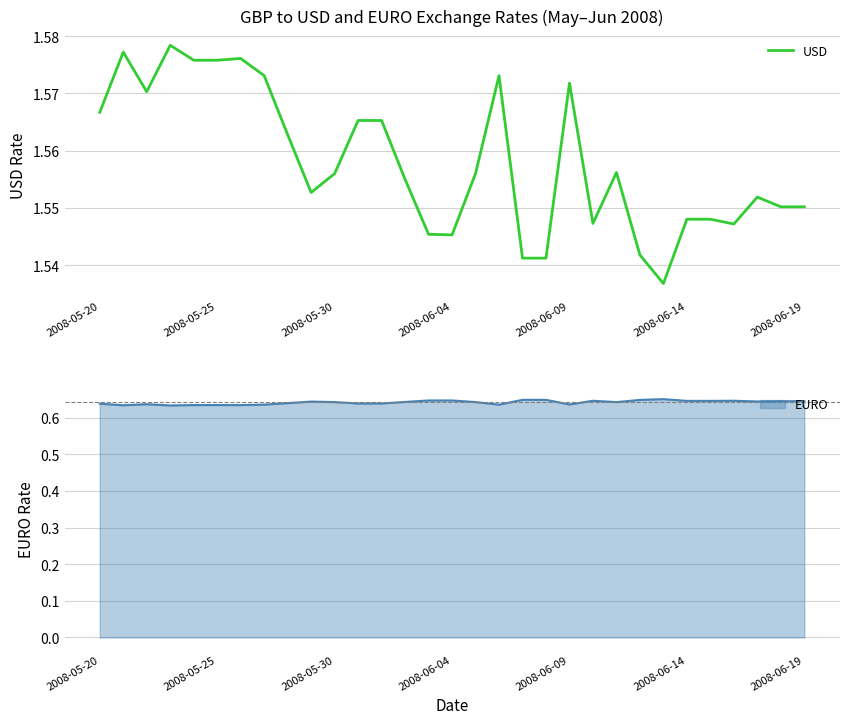

The chart shows a value of 0.5 at 19. True or false?

False